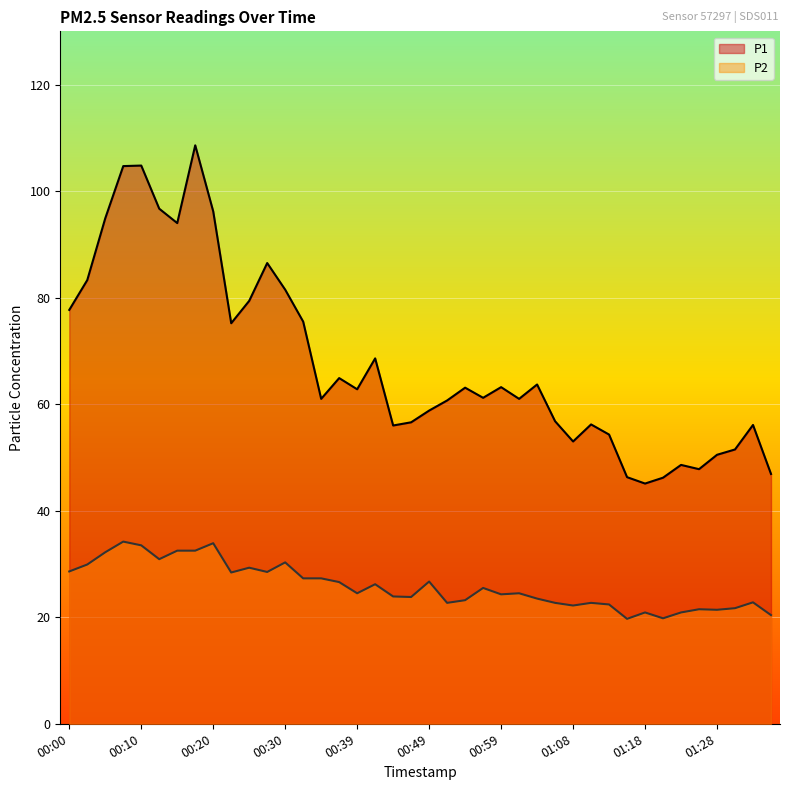

At which category does P2 reach its first local valley?

00:12